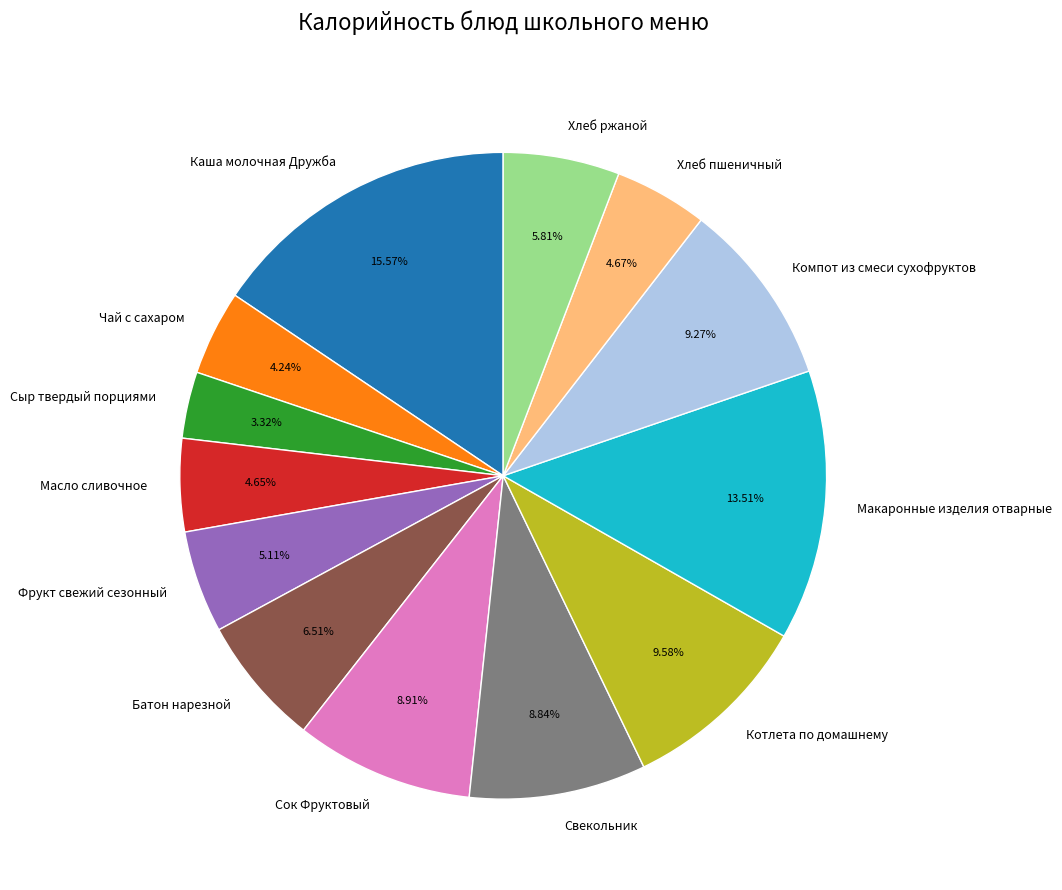

Which slice is the smallest?

Сыр твердый порциями